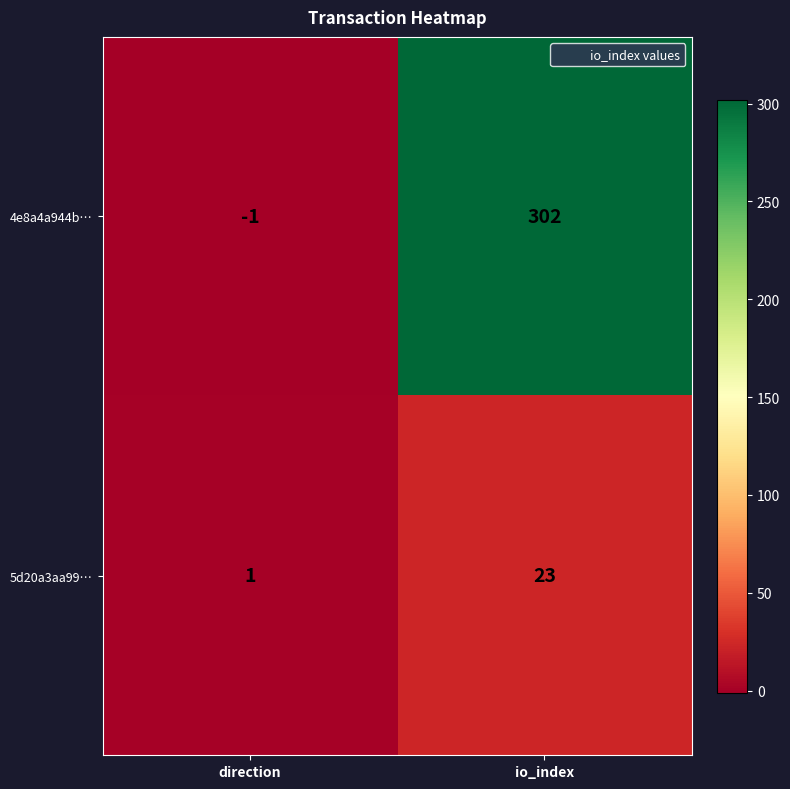

Which series has the largest range (max minus min)?

4e8a4a944b…